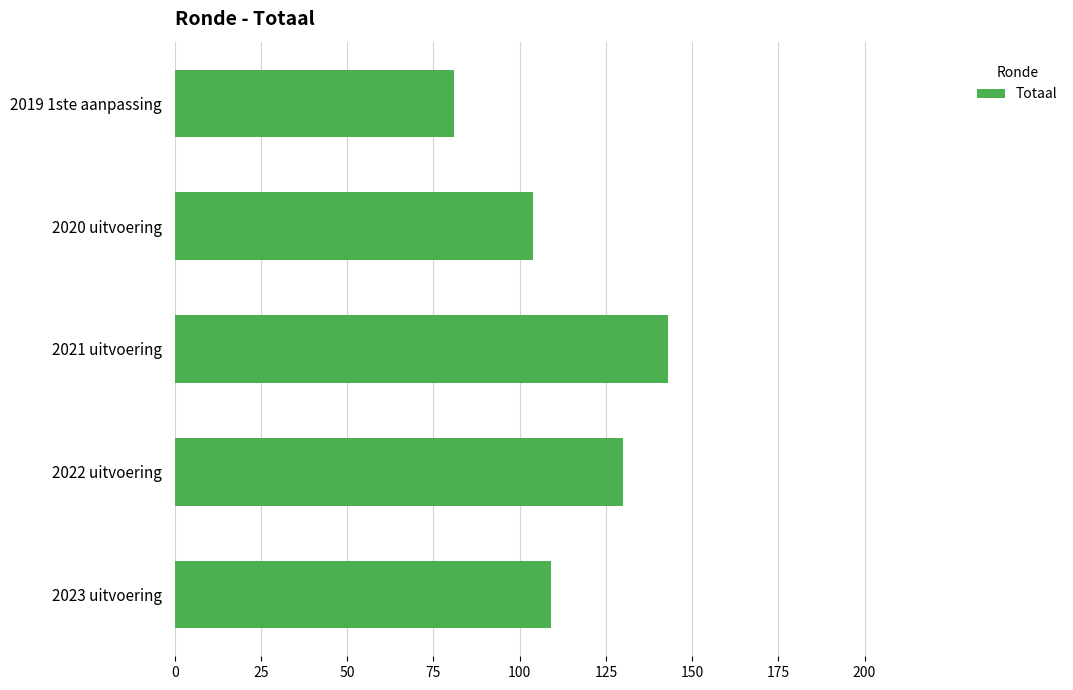

What is the sum of the values at 2020 uitvoering and 2021 uitvoering?

247